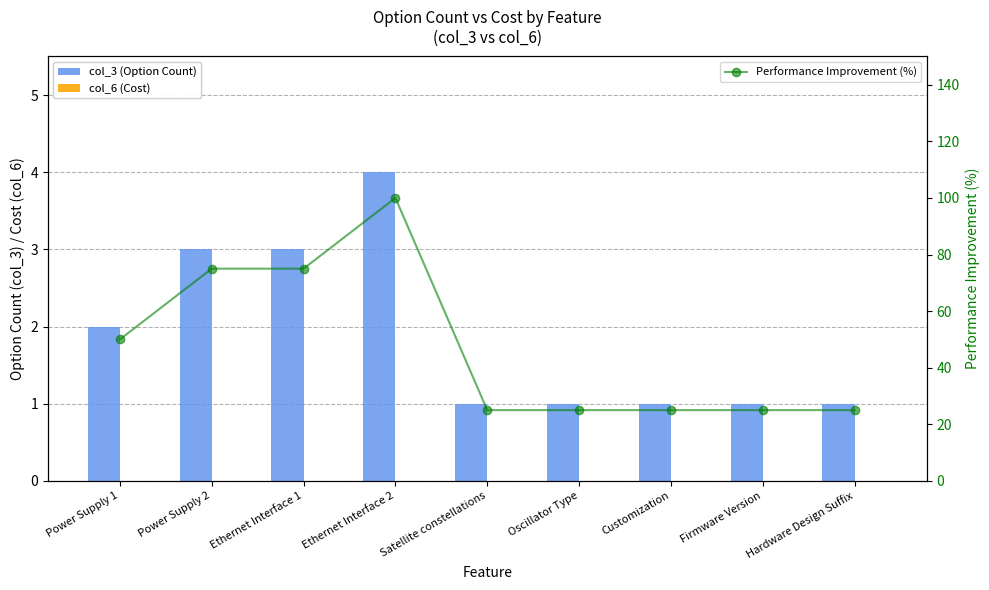

What is the sum of all col_3 (Option Count) values?

17